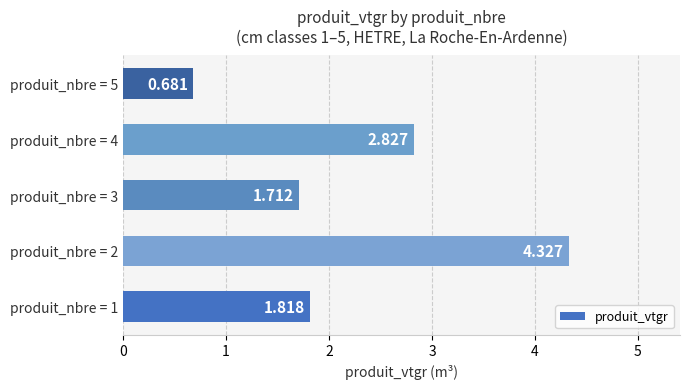

What is the smallest value displayed?

0.7